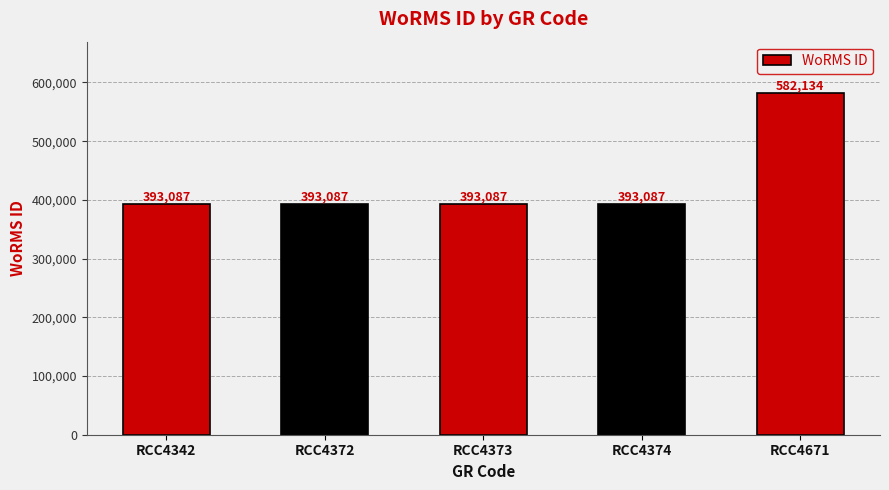

What is the value of the 2nd bar from the left?

393087